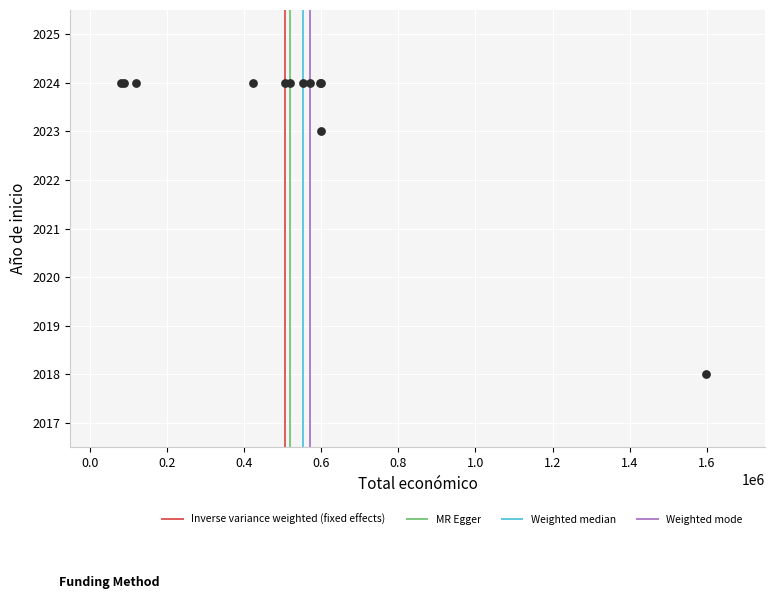

What Y value in the scatter plot is closest to 2021?

2023